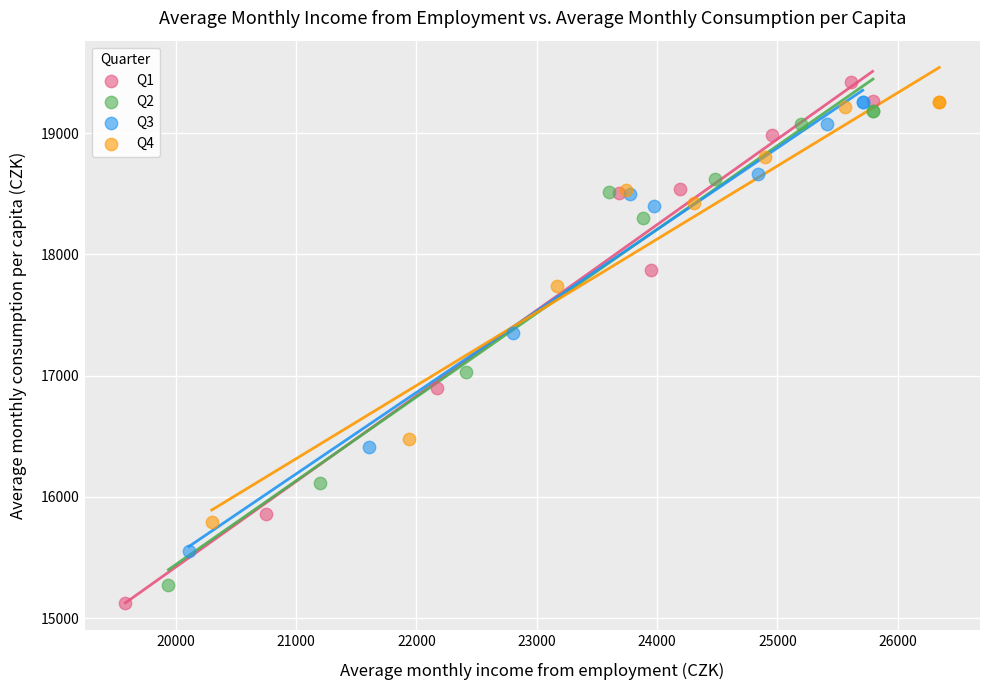

Which series has the largest Y range (max minus min)?

Q1